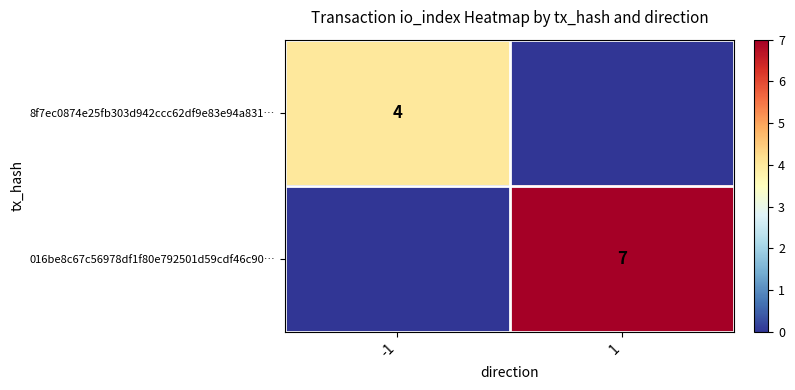

True or false: 016be8c67c56978df1f80e792501d59cdf46c90… has a value of 7 at 1.

True